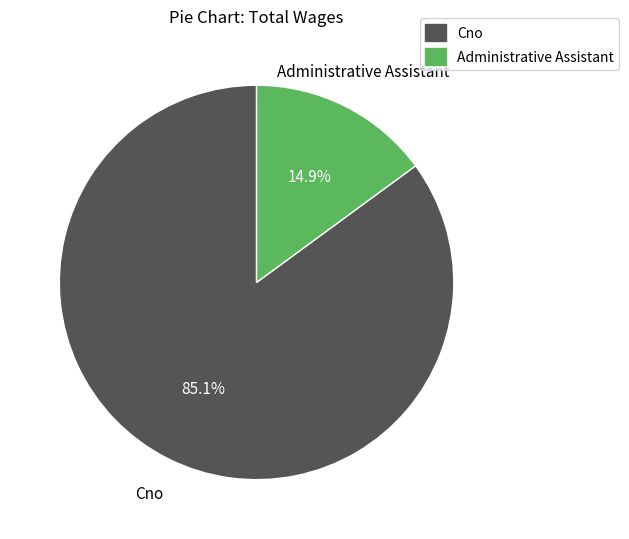

True or false: Administrative Assistant accounts for 15% of the total.

True